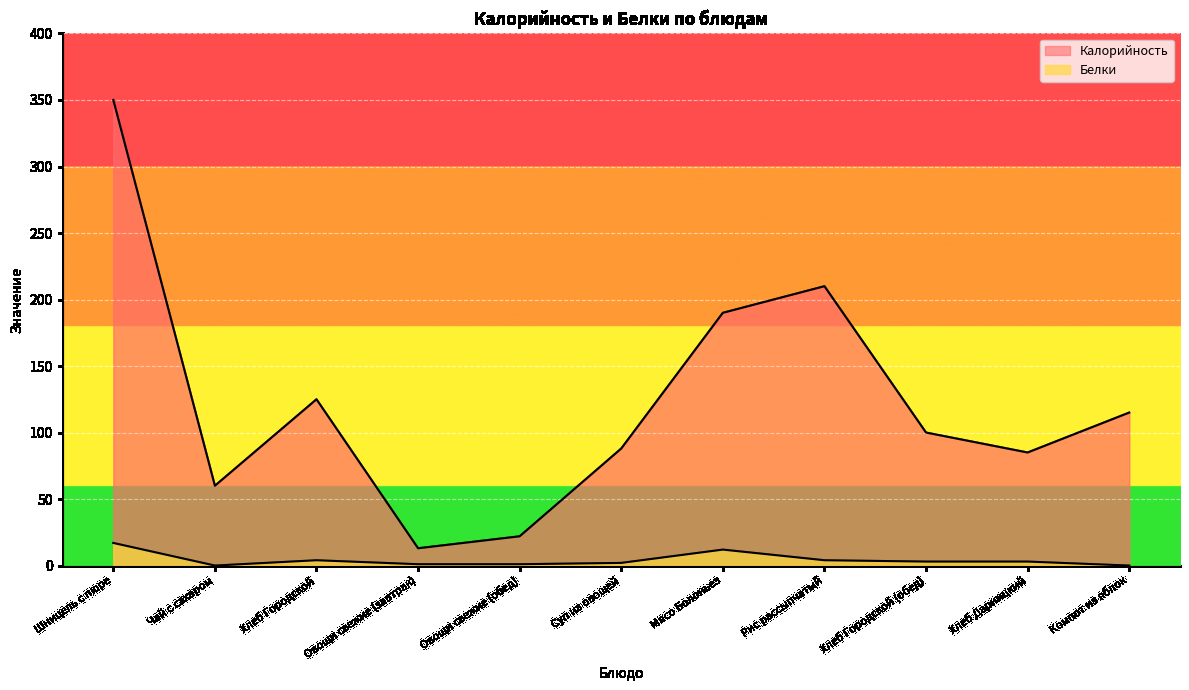

Rank the categories by Калорийность value from highest to lowest.

Шницель с пюре, Рис рассыпчатый, Мясо Болоньез, Хлеб Городской, Компот из яблок, Хлеб Городской (обед), Суп из овощей, Хлеб Дарницкий, Чай с сахаром, Овощи свежие (обед), Овощи свежие (завтрак)